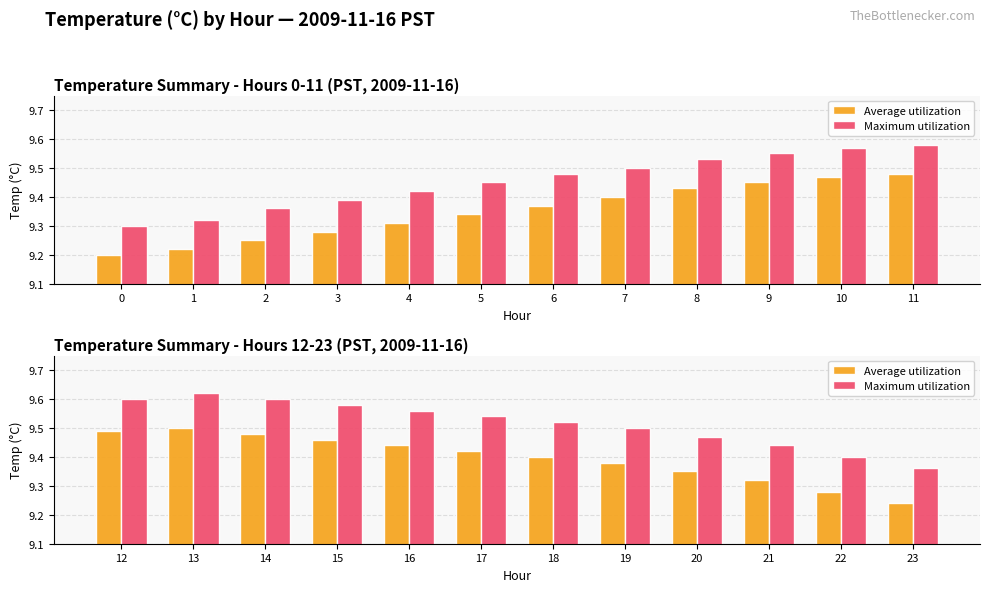

What is the value of the Average utilization bar at the 3rd from the left?

9.5